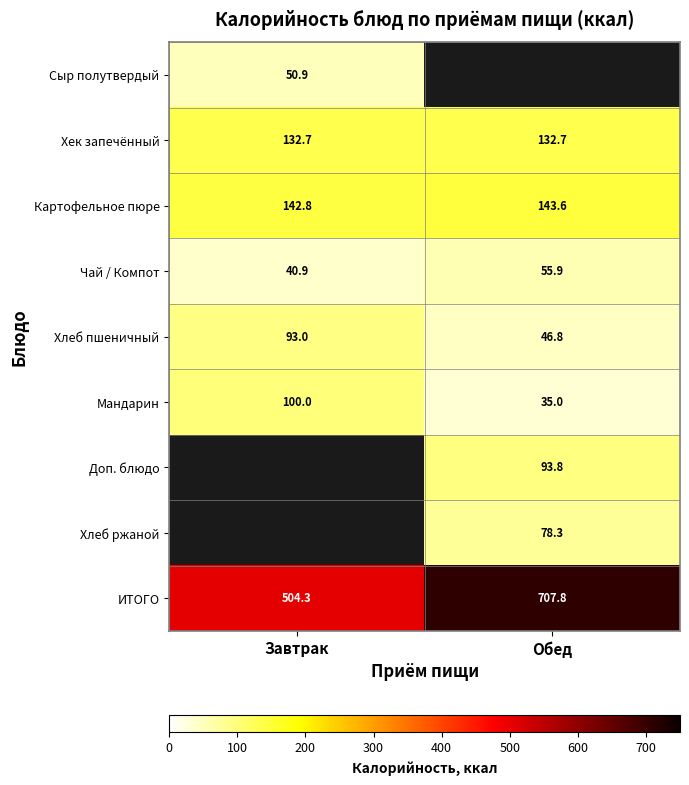

True or false: Сыр полутвердый has a value of 50.9 at Завтрак.

True